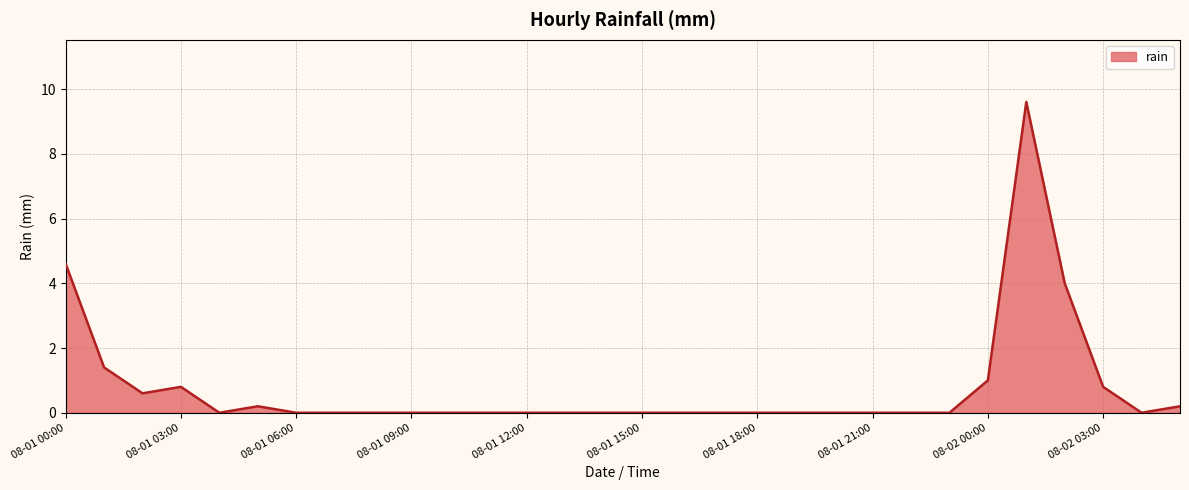

How many lines are shown in the chart?

1